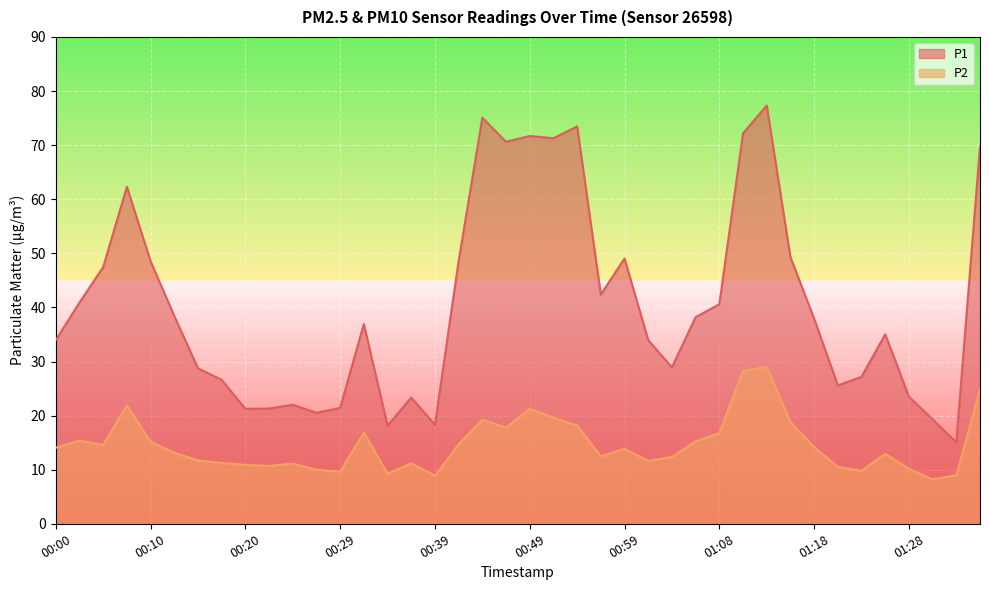

Where is the first local minimum for P1?

00:20